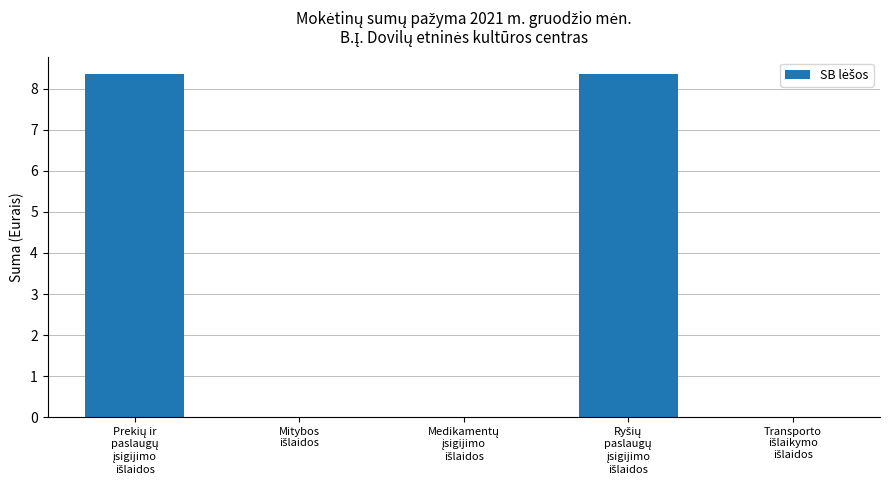

Reading left to right, list all the values displayed in this chart.

8.3	0.0	0.0	8.3	0.0